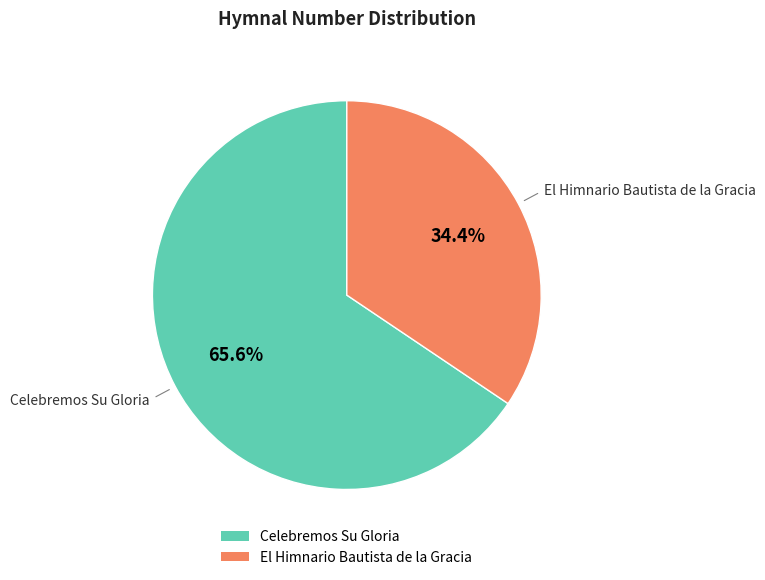

Which has a higher value, Celebremos Su Gloria or El Himnario Bautista de la Gracia?

Celebremos Su Gloria